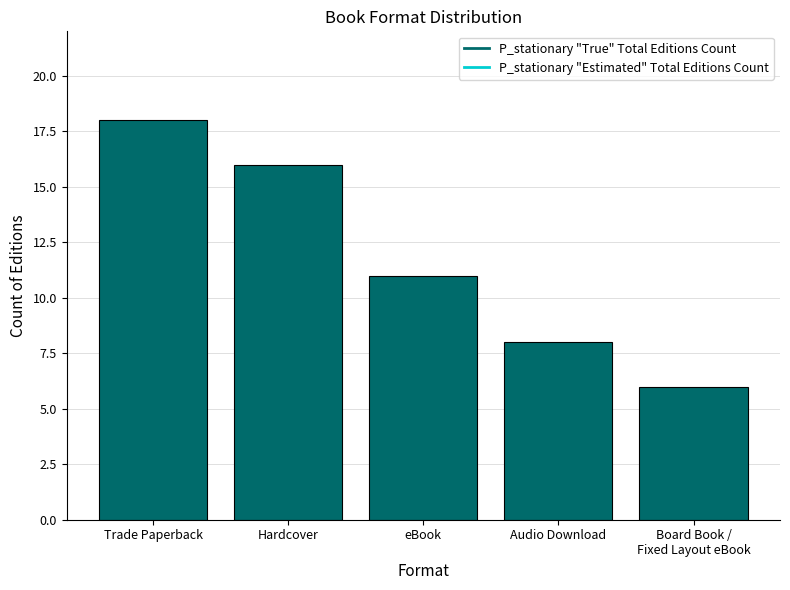

Reading left to right, transcribe all the data shown in this chart.

18	16	11	8	6